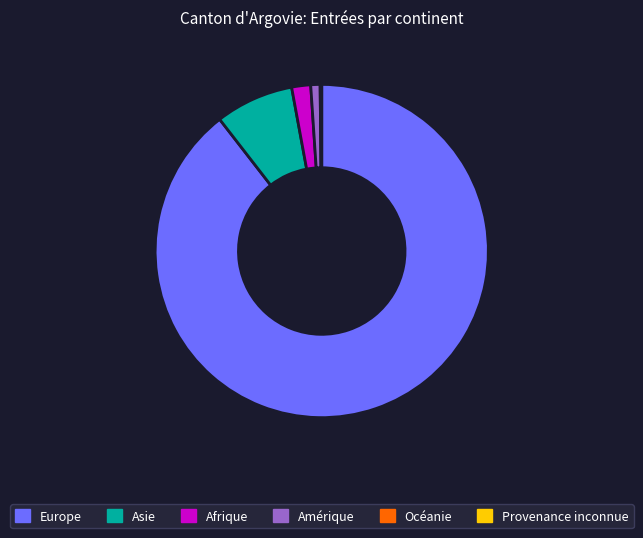

Which slice represents more than half of the pie?

Europe